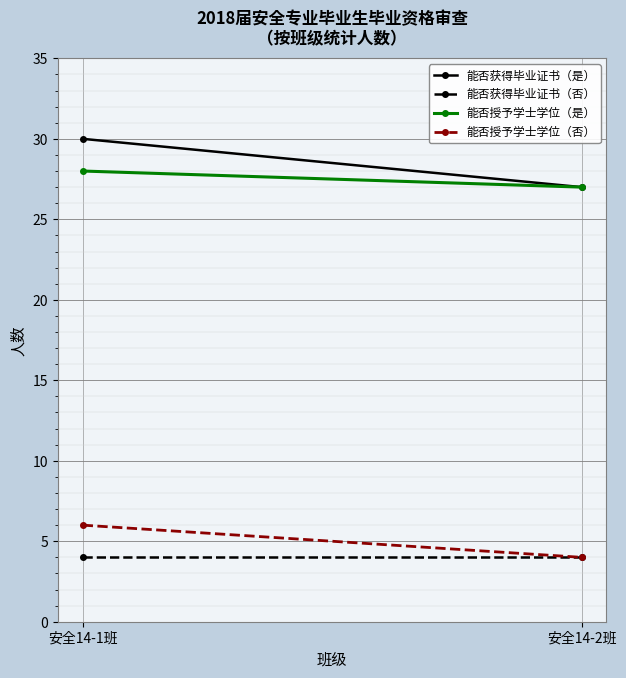

True or false: 能否授予学士学位（否） has a value of 9 at 安全14-1班.

False